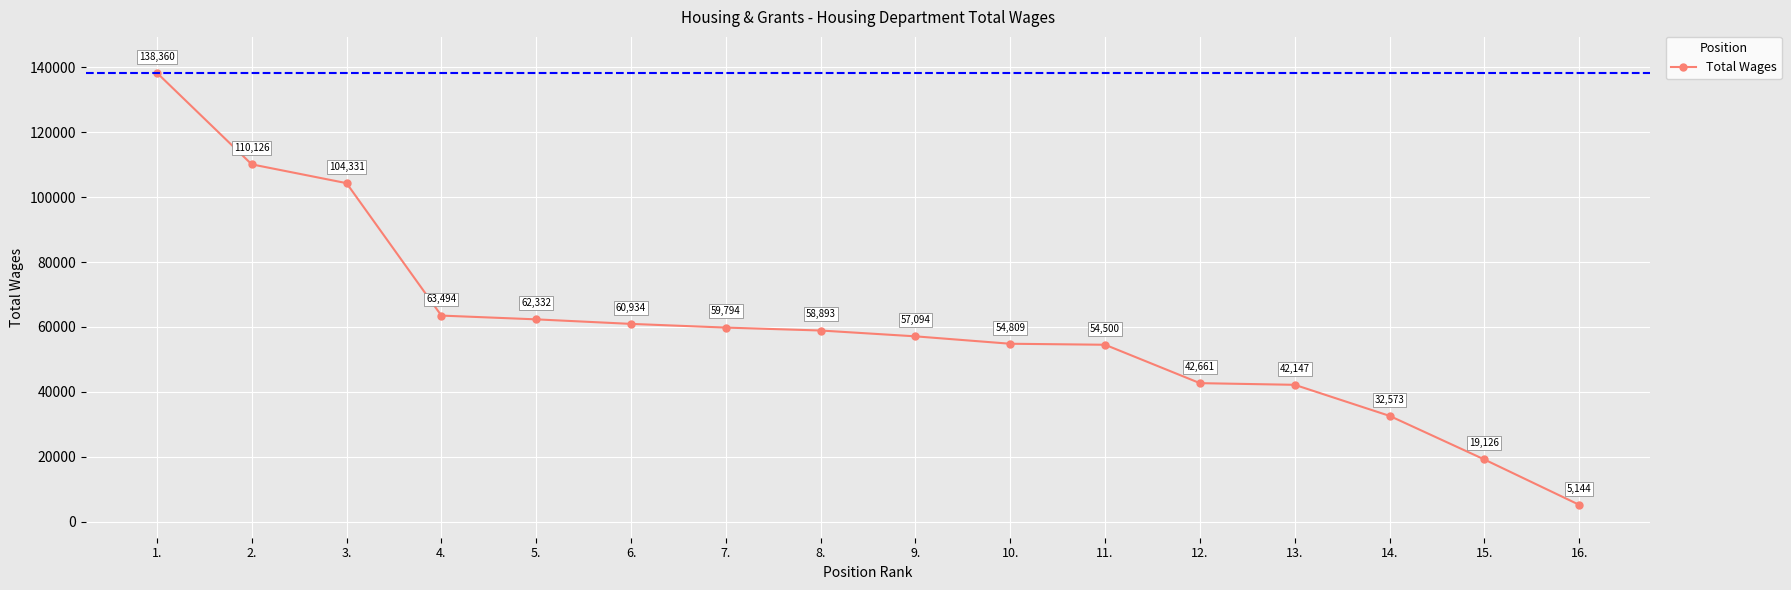

What is the difference between the maximum and minimum values?

133216